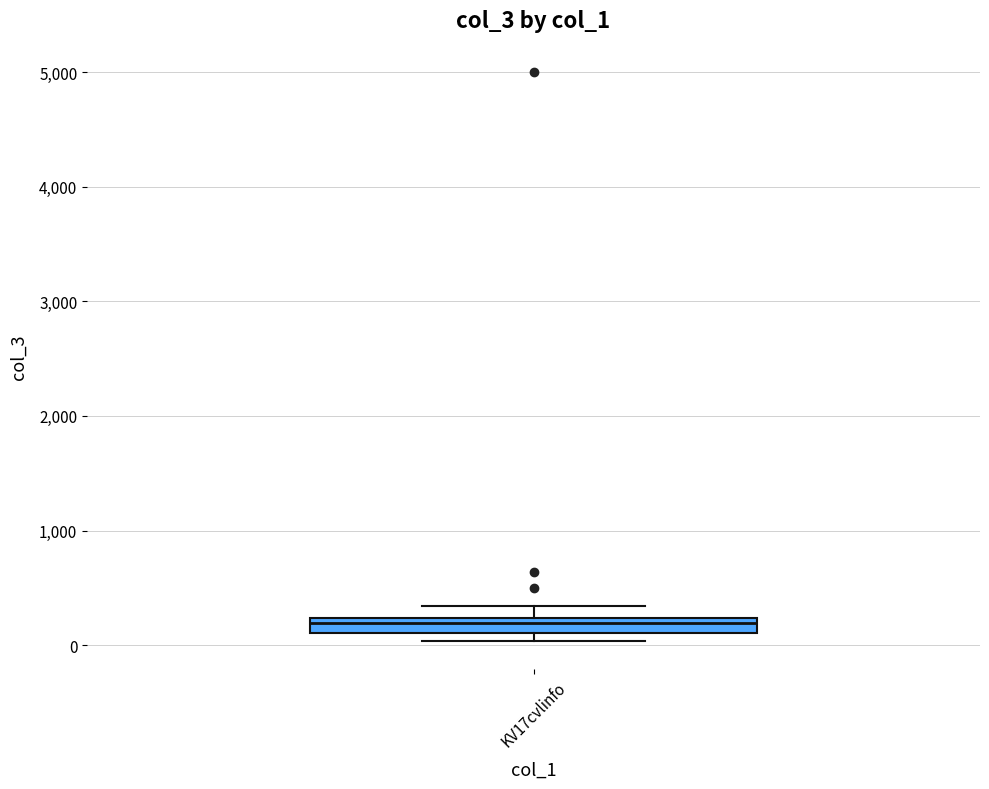

Where is the upper edge of the box for KV17cvlinfo on the y-axis? The values are not printed on the chart, so give them approximately, as read against the axis.

200